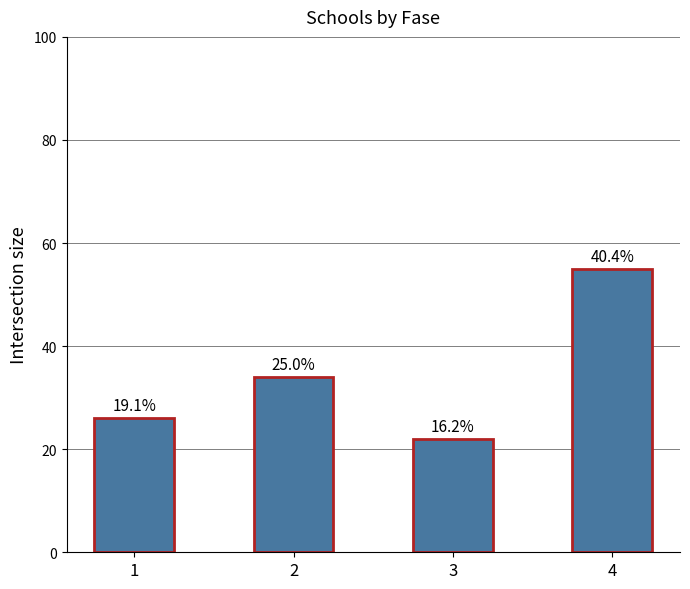

Which label corresponds to the largest value in the chart?

4